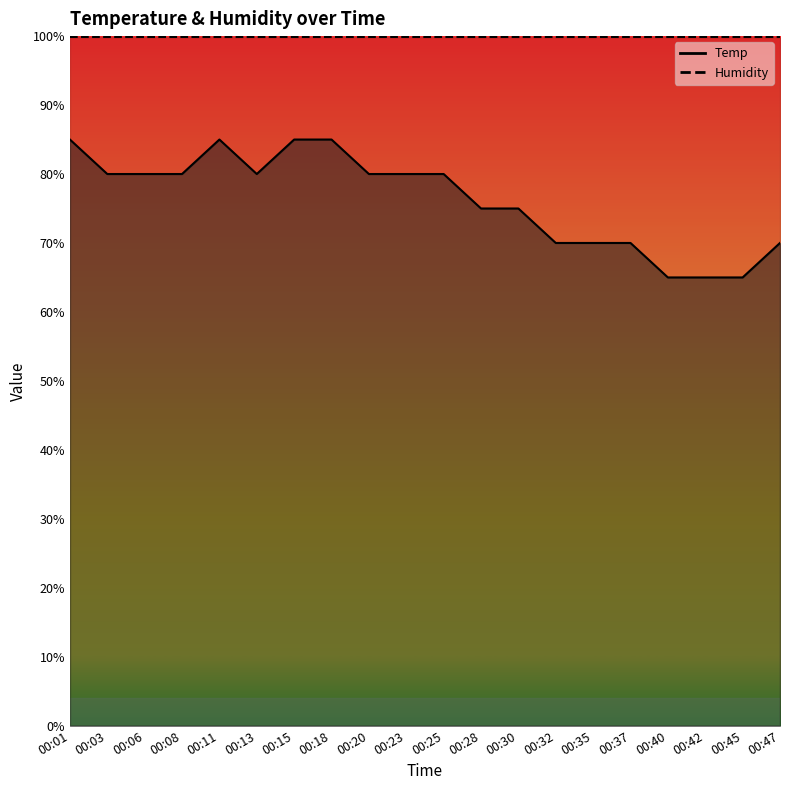

What is the minimum value shown in the chart?

65.0